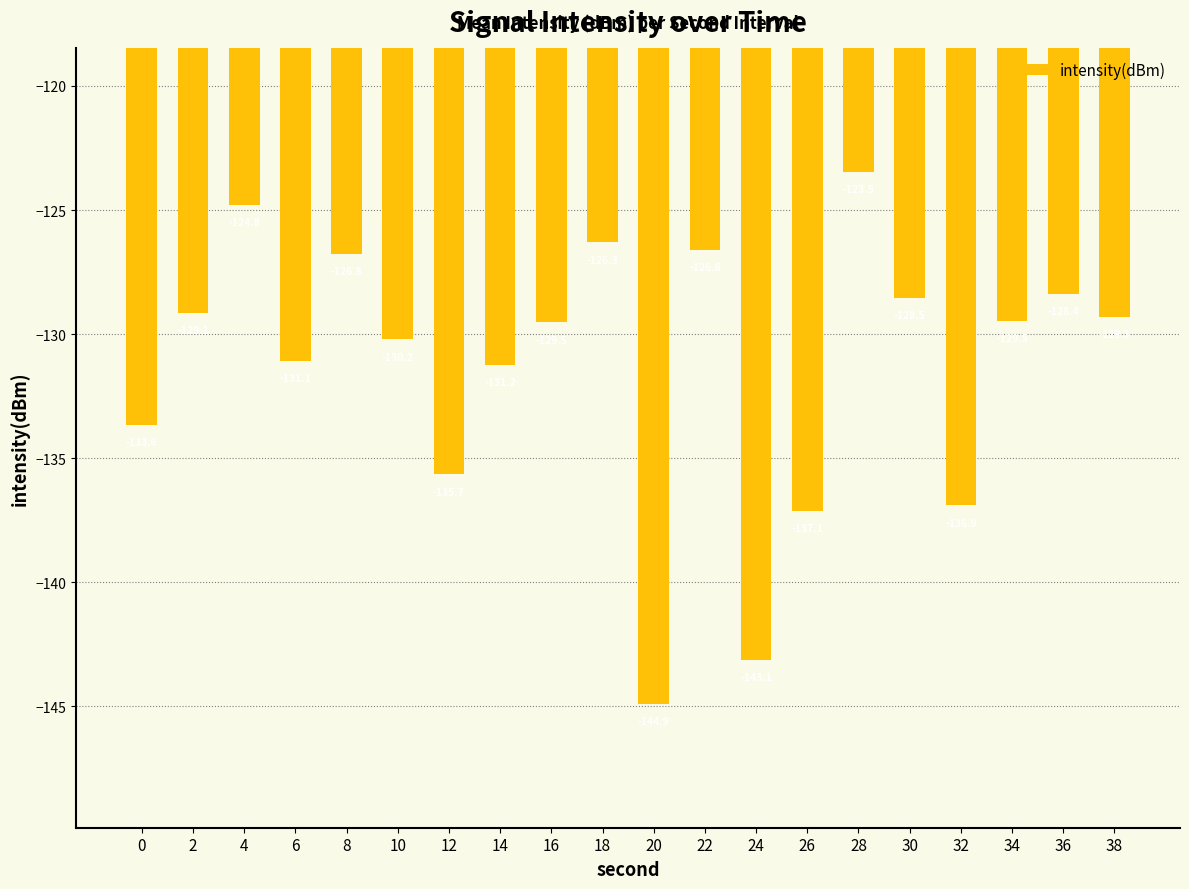

What is the approximate value at 34?

-129.5